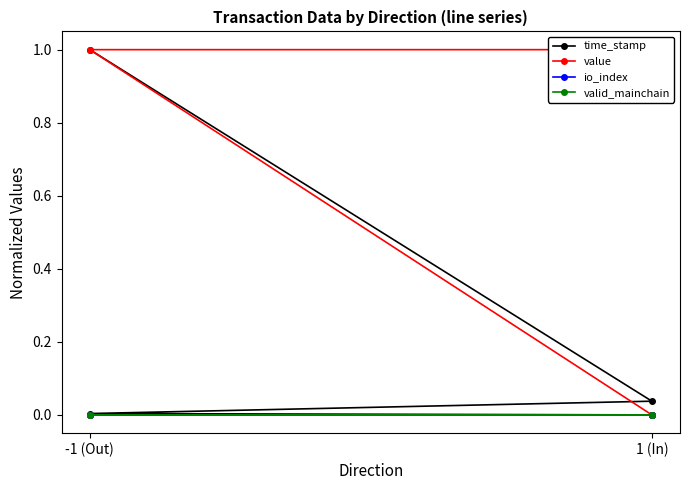

True or false: io_index and time_stamp cross at least once.

False